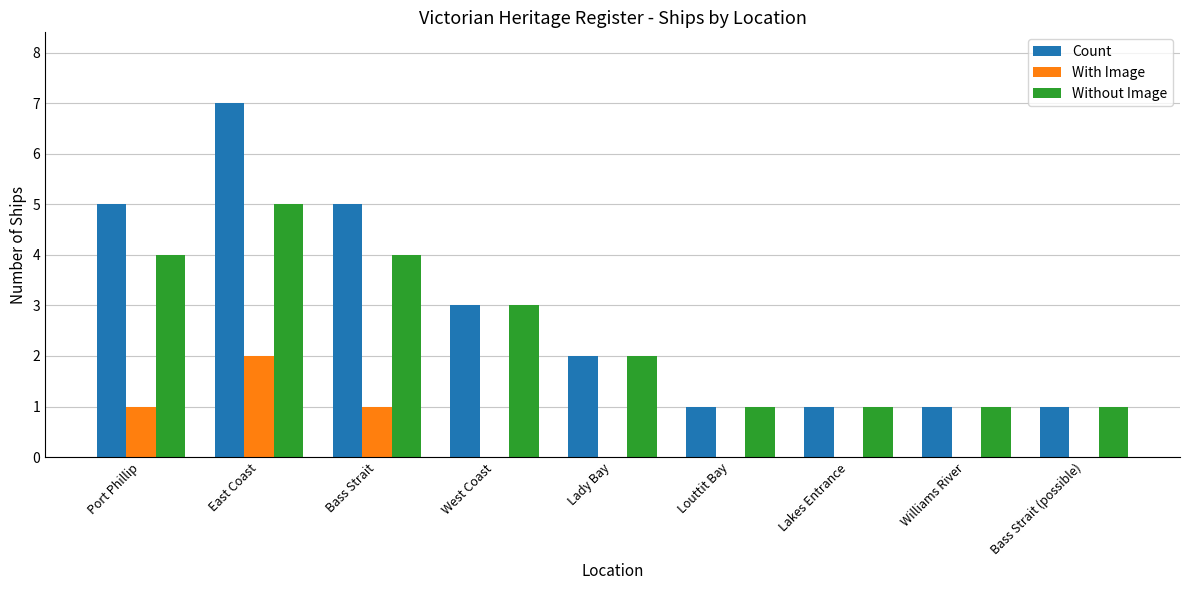

The value of Count at West Coast is 3. True or false?

True